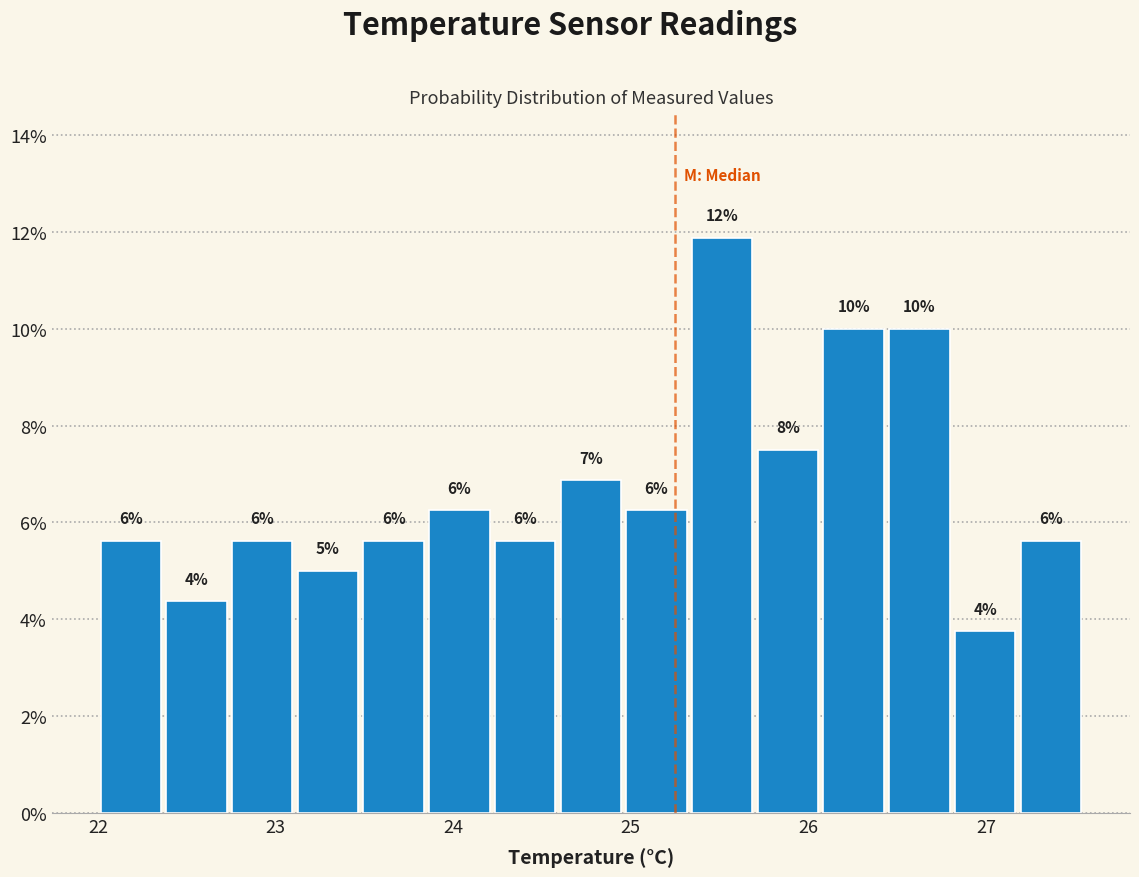

Around what value on the x-axis is the tallest bar? Give the approximate position of its centre, as read against the axis.

25.5